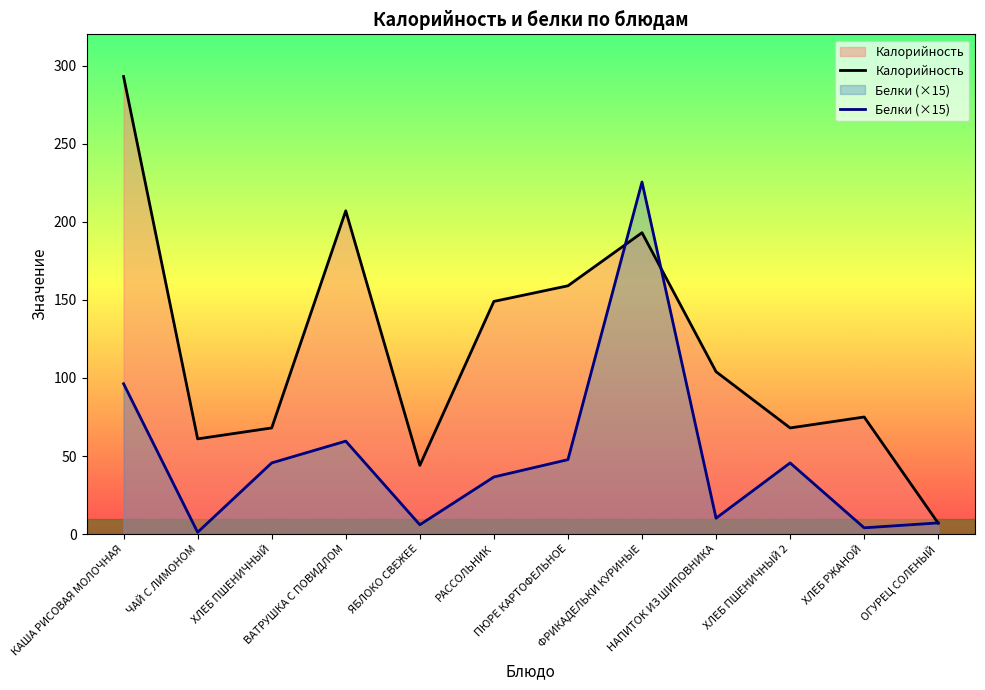

List the labels in order of Белки value, smallest first.

ЧАЙ С ЛИМОНОМ, ХЛЕБ РЖАНОЙ, ЯБЛОКО СВЕЖЕЕ, ОГУРЕЦ СОЛЕНЫЙ, НАПИТОК ИЗ ШИПОВНИКА, РАССОЛЬНИК, ХЛЕБ ПШЕНИЧНЫЙ, ХЛЕБ ПШЕНИЧНЫЙ 2, ПЮРЕ КАРТОФЕЛЬНОЕ, ВАТРУШКА С ПОВИДЛОМ, КАША РИСОВАЯ МОЛОЧНАЯ, ФРИКАДЕЛЬКИ КУРИНЫЕ